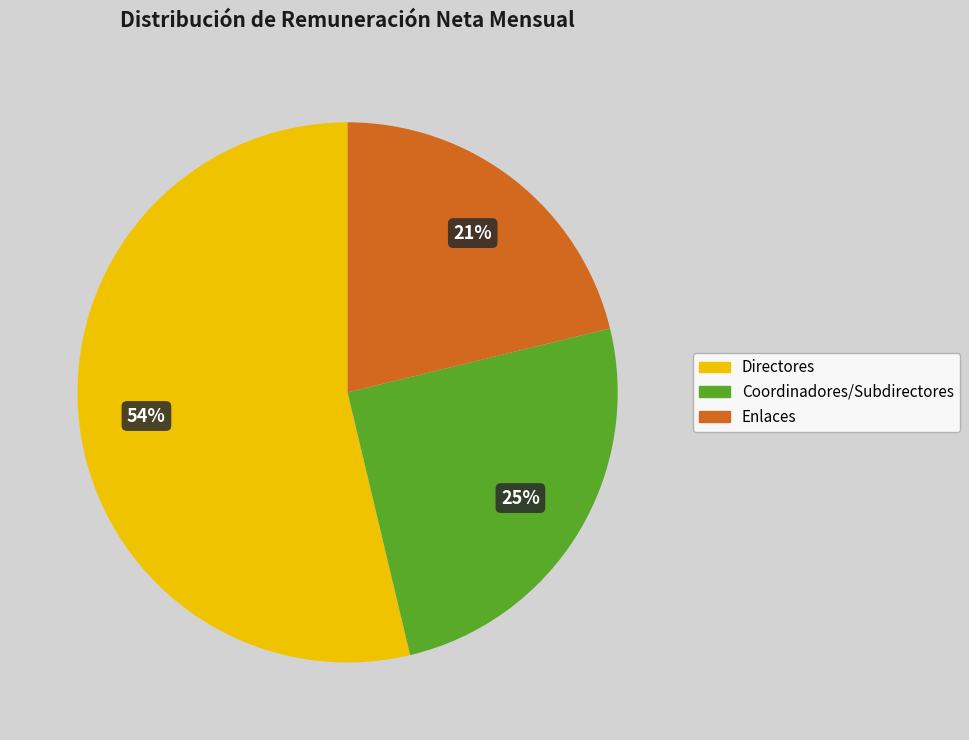

To the nearest percent, what is the average slice percentage?

33%